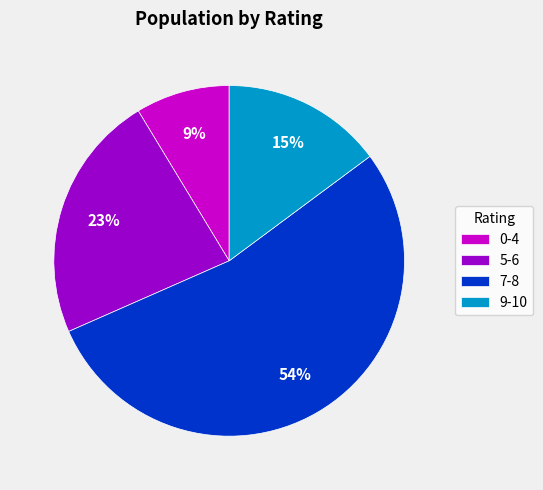

How many slices are in this pie chart?

4